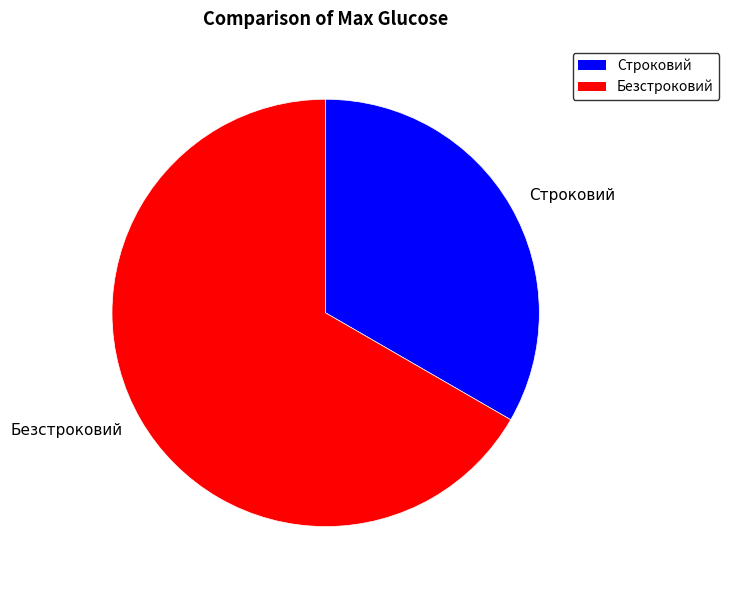

Is there any slice that represents more than half of the pie?

Yes